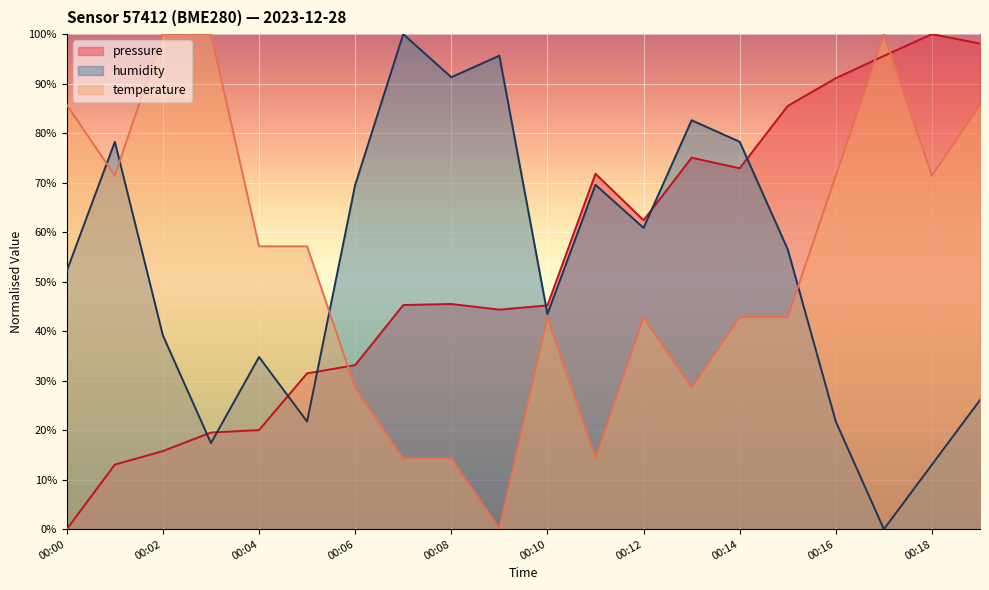

What is the total value across all series at 00:01?

162.7